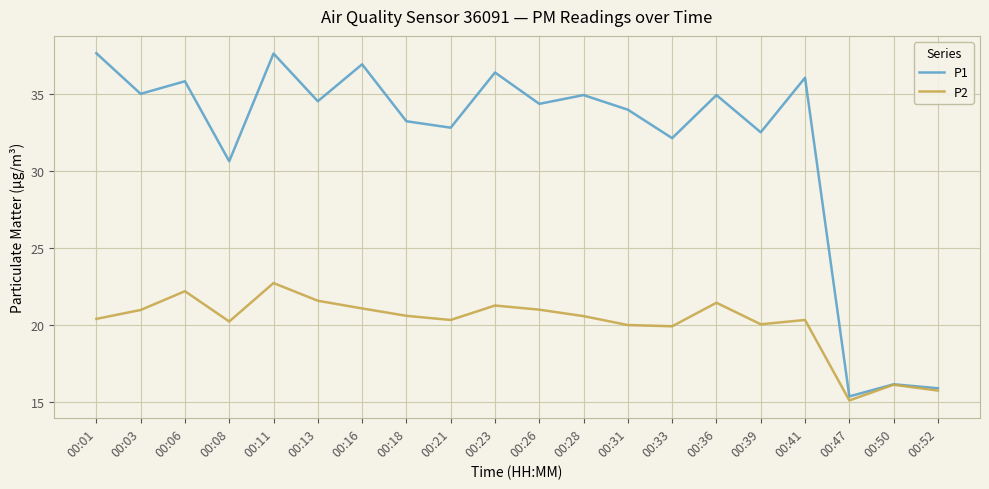

What is the difference between the maximum and minimum values in the P1 series?

22.3